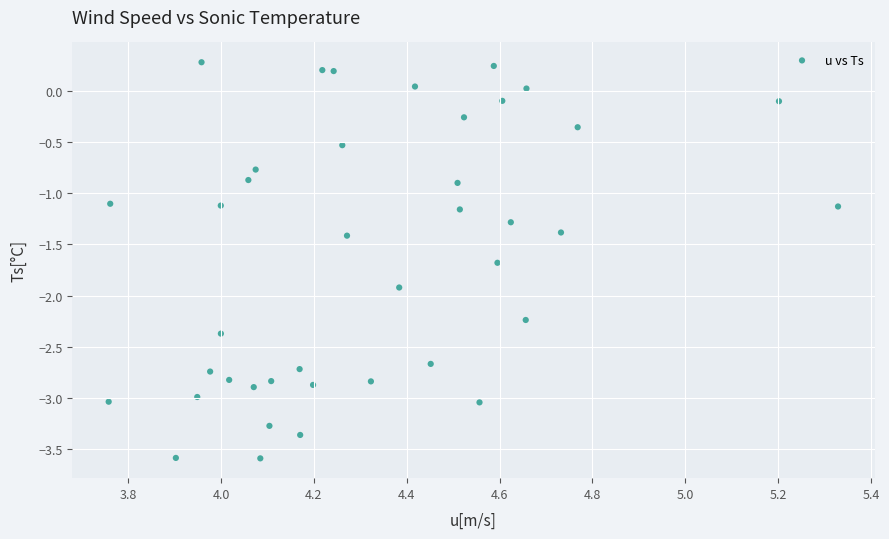

What is the range of Y values (max minus min)?

3.9